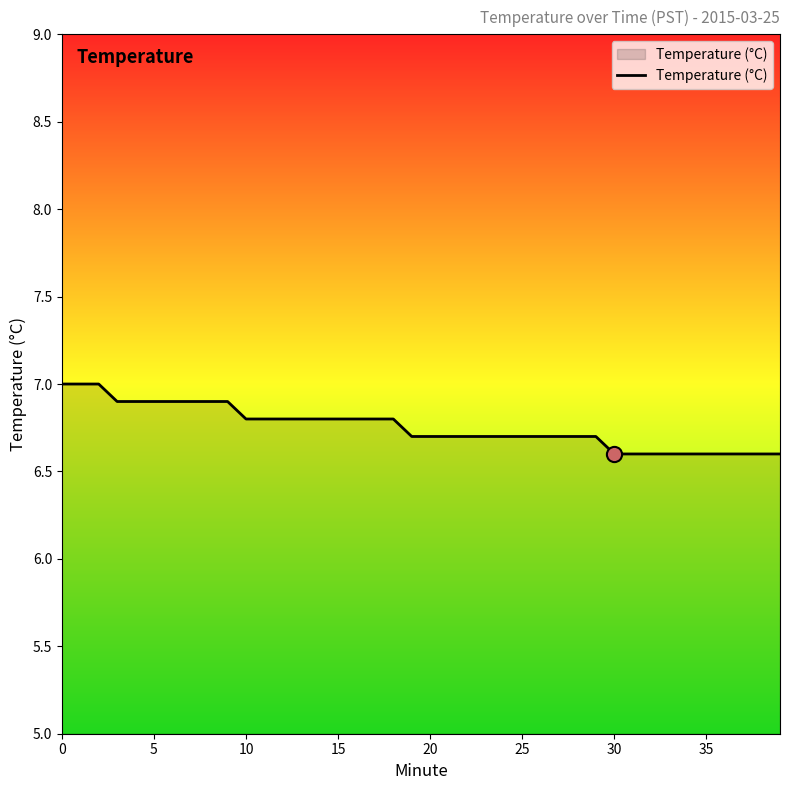

What is the maximum value shown in the chart?

7.0